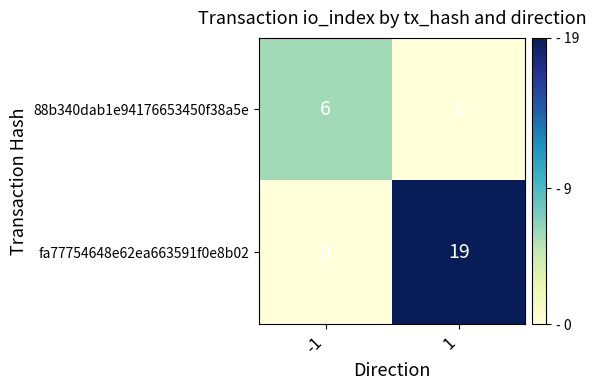

What is the spread (max minus min) of values at -1?

6